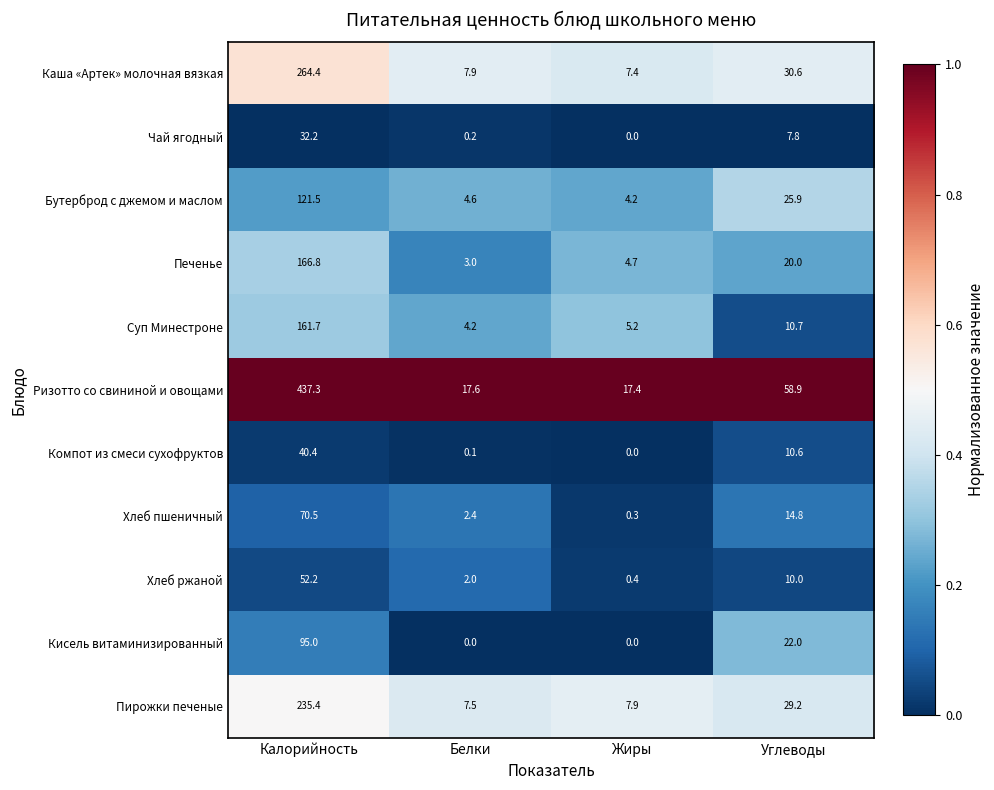

Where does the Хлеб ржаной series first go above 10?

Калорийность